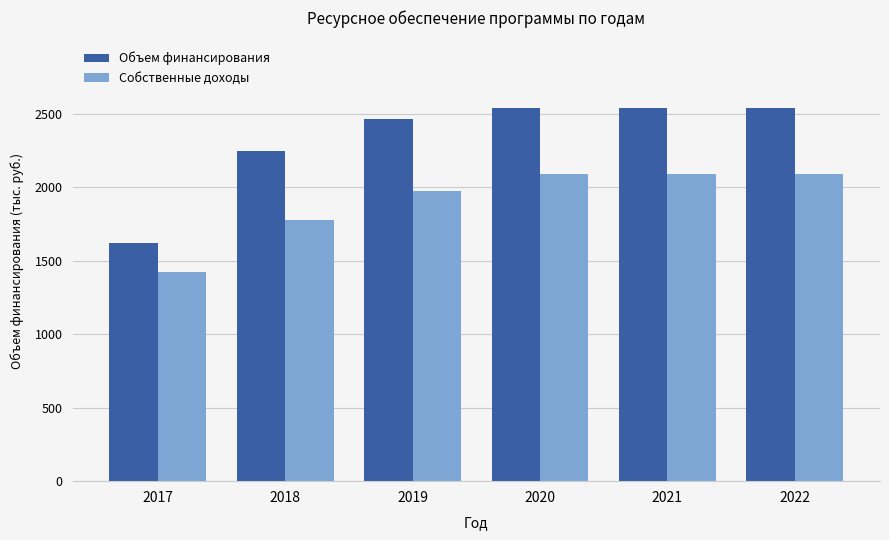

What is the sum of all Собственные доходы values?

11445.9